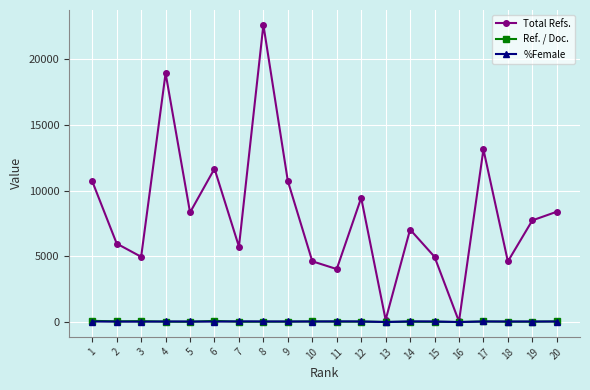

Does the chart display data point markers on the line(s)?

Yes